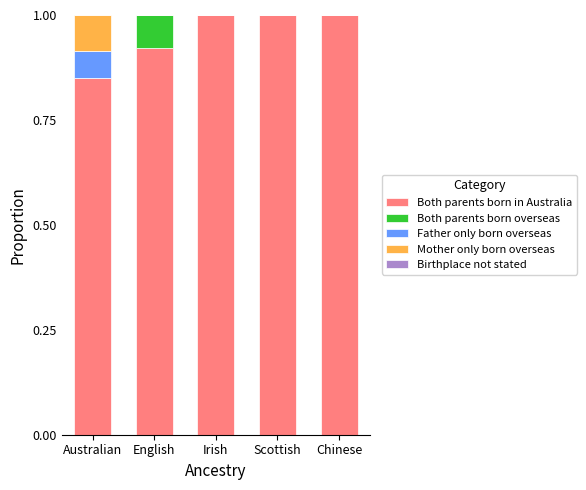

The value of Both parents born in Australia at Irish is 1.5. True or false?

False